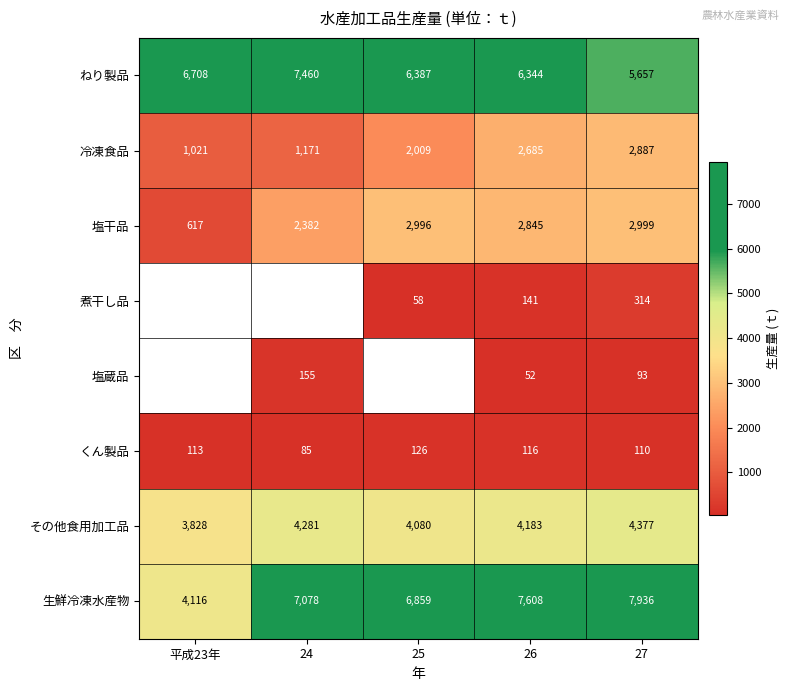

Rank the categories by 冷凍食品 value from lowest to highest.

平成23年, 24, 25, 26, 27